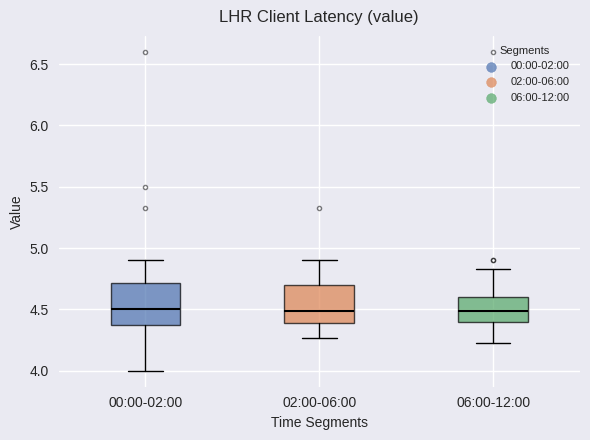

Where does the upper whisker of the box for 02:00-06:00 end on the y-axis? The values are not printed on the chart, so give them approximately, as read against the axis.

4.90